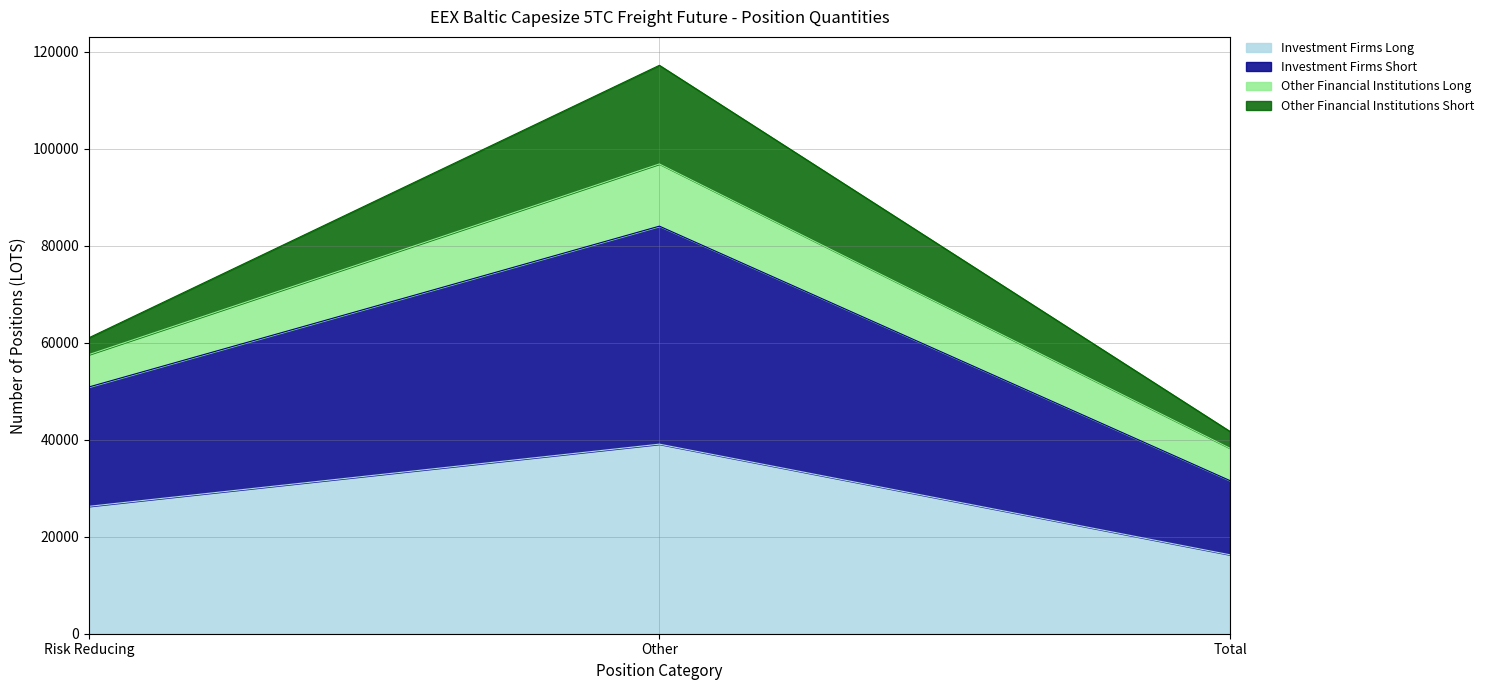

Which series changed the most between Risk Reducing and Total?

Investment Firms Short